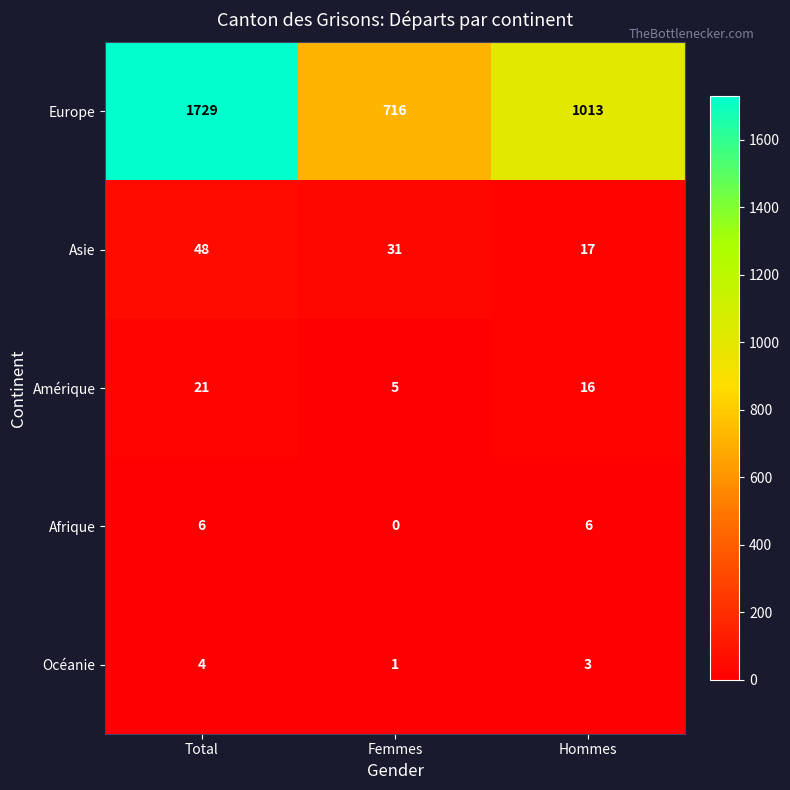

What is the average value of the Océanie series?

3